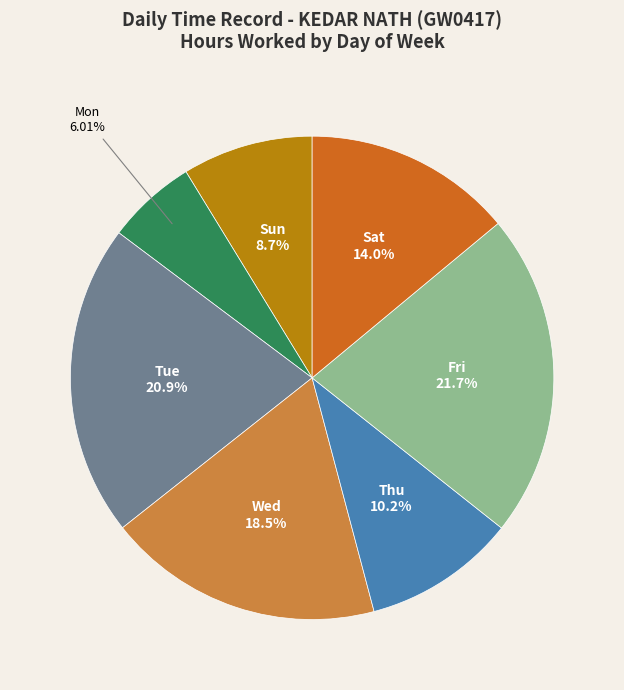

Is there a majority slice in this chart?

No